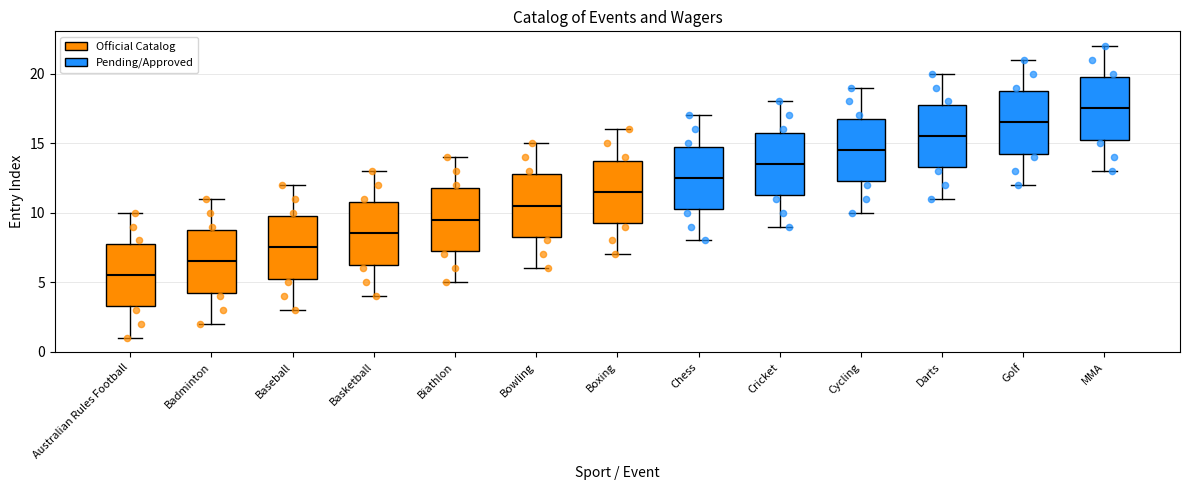

Reading left to right, read every box against the y-axis: the position of its median line, the range the box covers, and the ends of its whiskers. The values are not printed on the chart, so give them approximately, as read against the axis.

Australian Rules Football: median 5.5, box 3.5 to 8.0, whiskers 1.0 to 10.0
Badminton: median 6.5, box 4.5 to 9.0, whiskers 2.0 to 11.0
Baseball: median 7.5, box 5.5 to 10.0, whiskers 3.0 to 12.0
Basketball: median 8.5, box 6.5 to 11.0, whiskers 4.0 to 13.0
Biathlon: median 9.5, box 7.5 to 12.0, whiskers 5.0 to 14.0
Bowling: median 10.5, box 8.5 to 13.0, whiskers 6.0 to 15.0
Boxing: median 11.5, box 9.5 to 14.0, whiskers 7.0 to 16.0
Chess: median 12.5, box 10.5 to 15.0, whiskers 8.0 to 17.0
Cricket: median 13.5, box 11.5 to 16.0, whiskers 9.0 to 18.0
Cycling: median 14.5, box 12.5 to 17.0, whiskers 10.0 to 19.0
Darts: median 15.5, box 13.5 to 18.0, whiskers 11.0 to 20.0
Golf: median 16.5, box 14.5 to 19.0, whiskers 12.0 to 21.0
MMA: median 17.5, box 15.5 to 20.0, whiskers 13.0 to 22.0